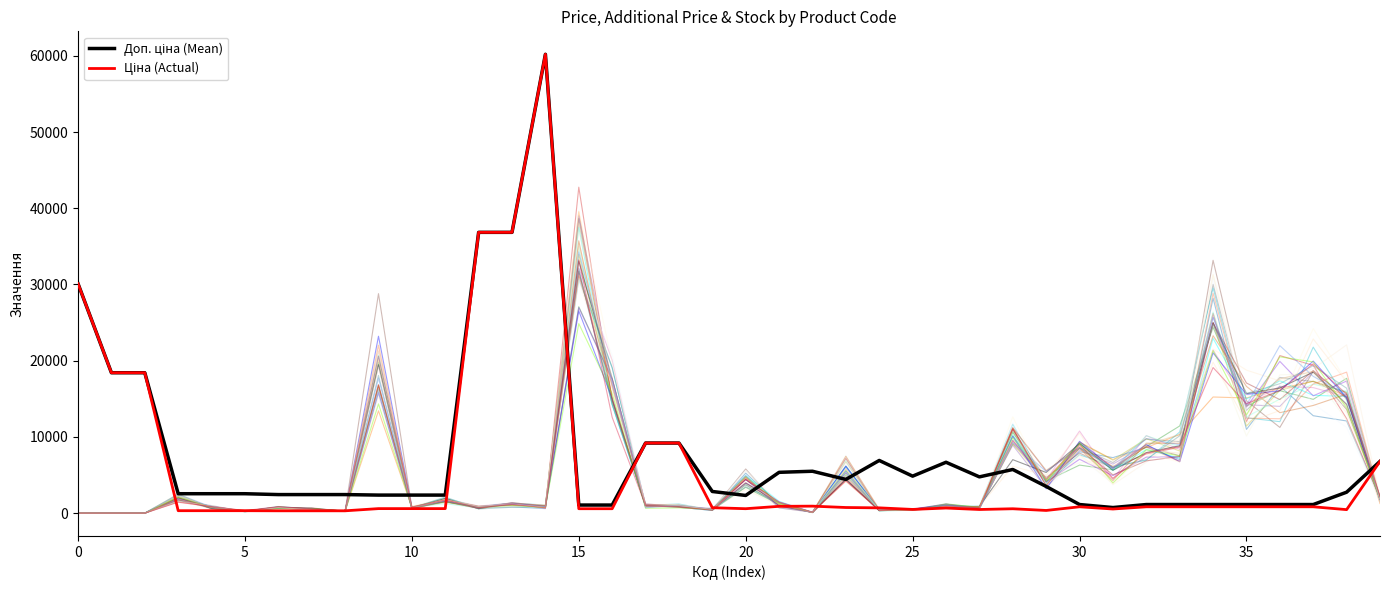

Which has a higher value, 30 or 39?

39